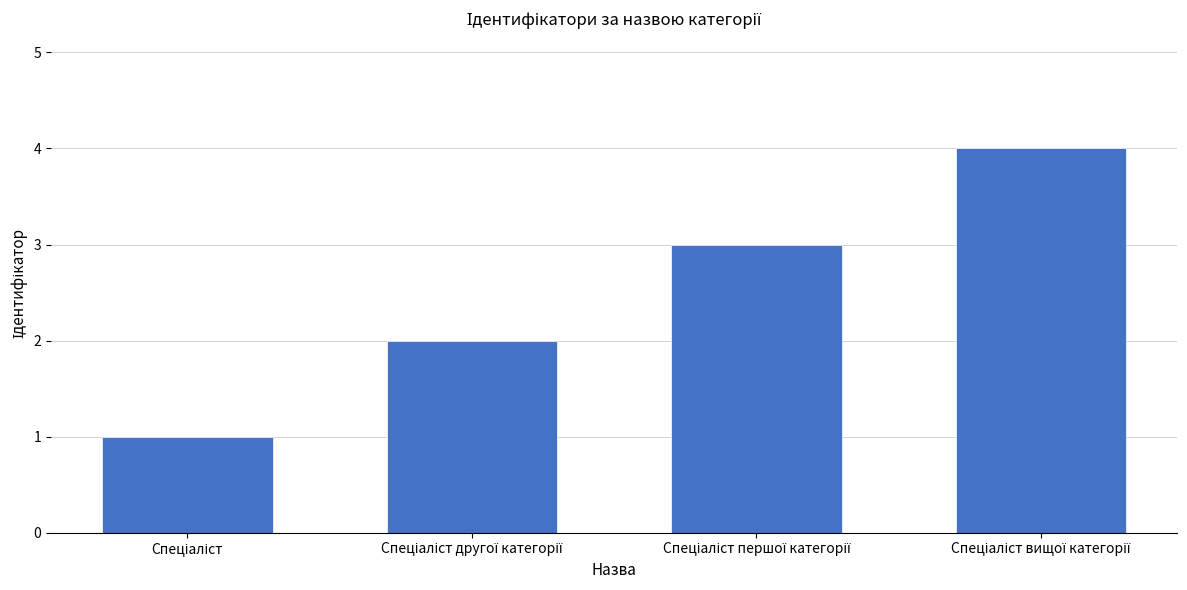

What is the minimum value shown in the chart?

1